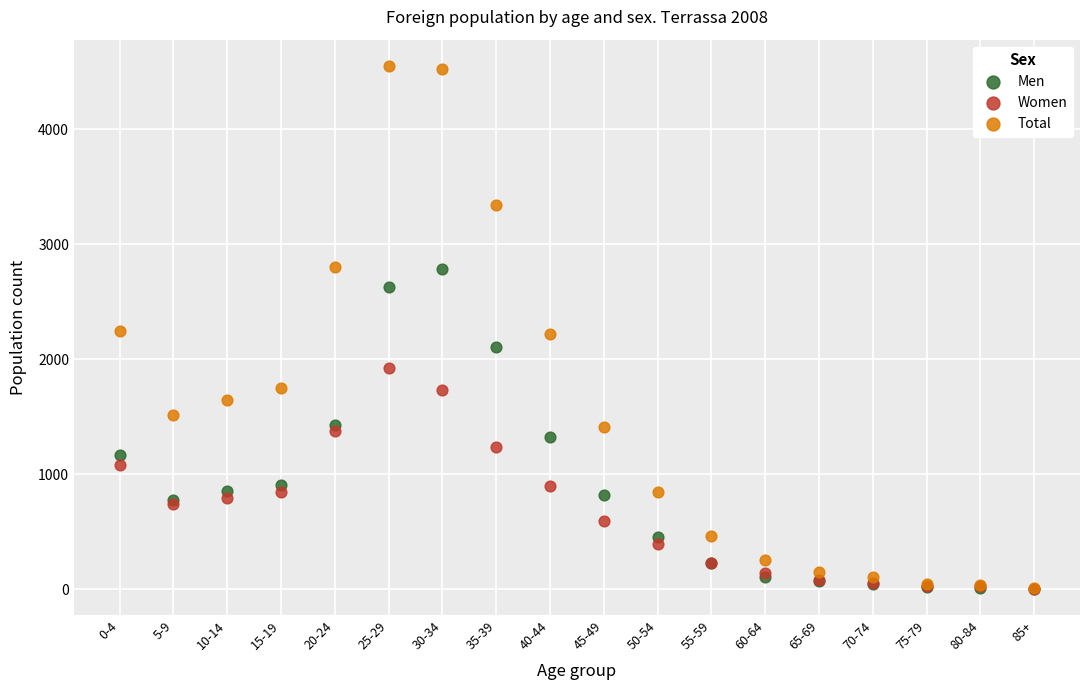

What are all the series names shown in the legend?

Men, Women, Total